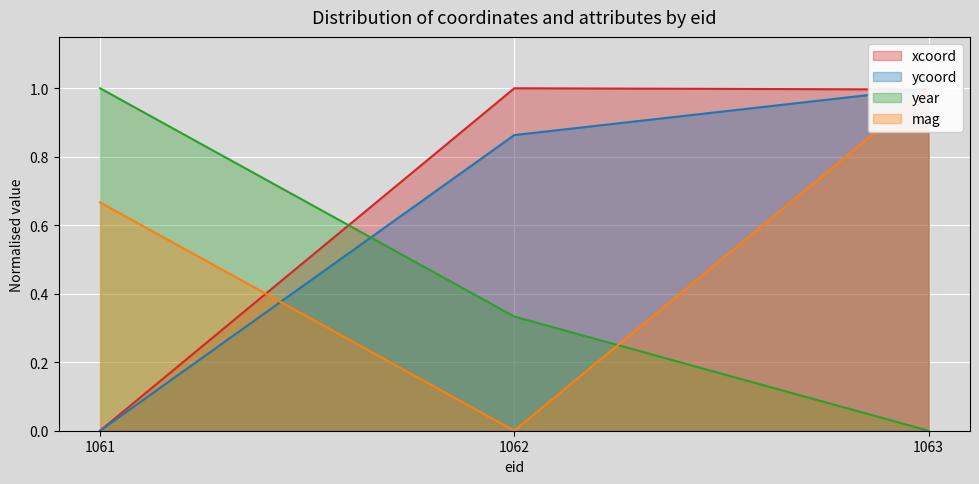

Rank the series at 1062 from highest to lowest value.

xcoord, ycoord, year, mag